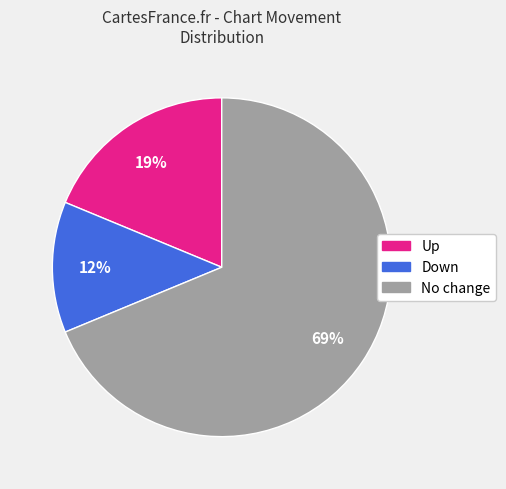

Does any single category account for the majority?

Yes